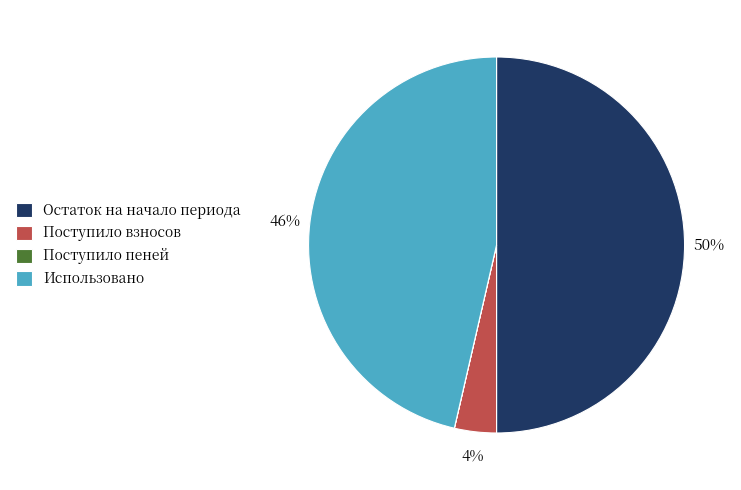

To the nearest percent, what portion does Остаток на начало периода represent?

50%